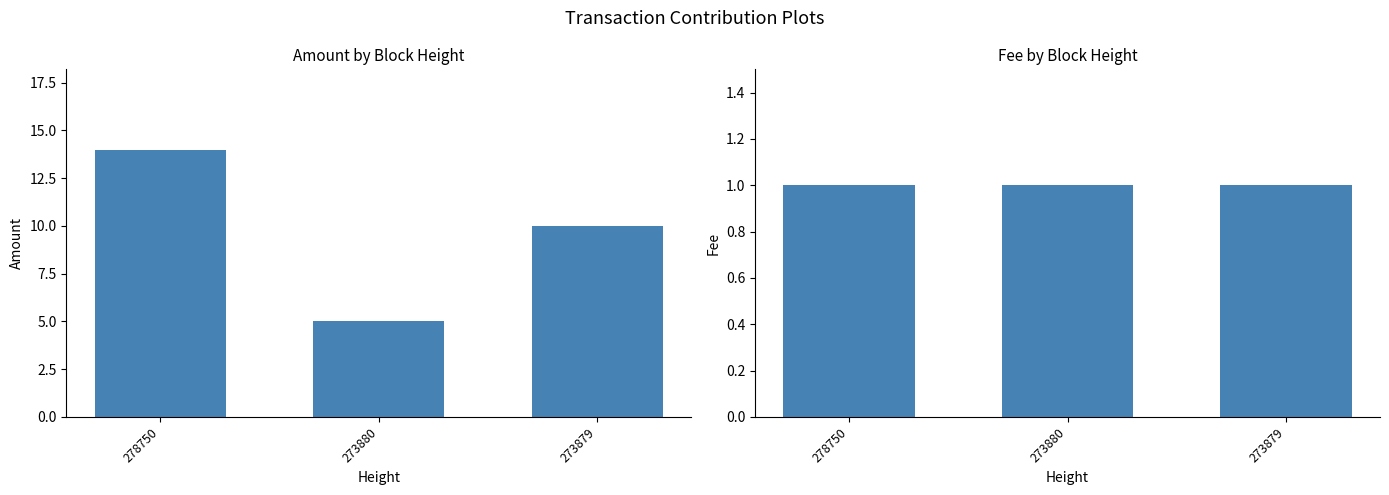

True or false: Amount has a value of 9 at 278750.

False